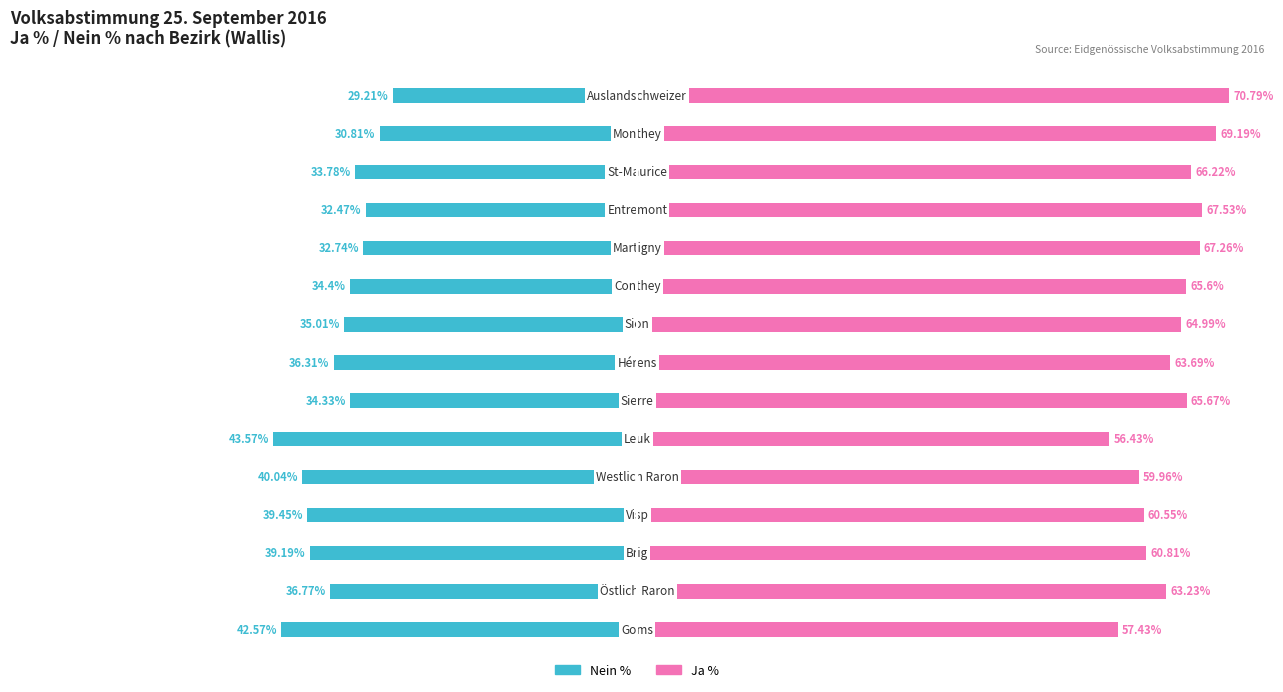

How many series are shown in this chart?

2